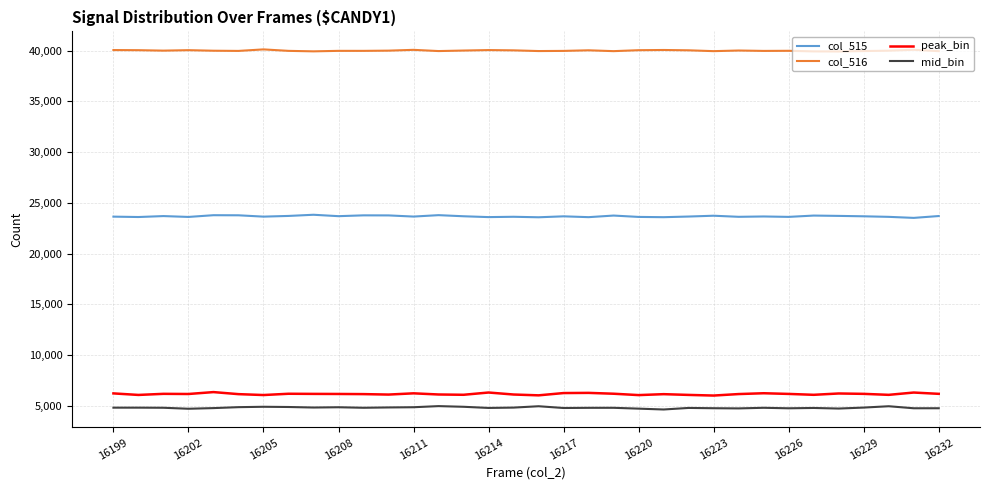

True or false: mid_bin and col_516 cross at least once.

False